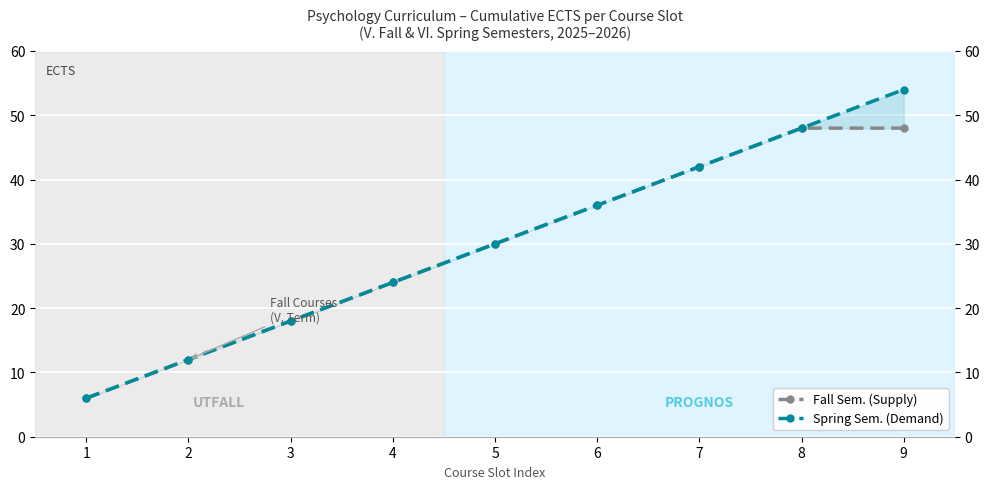

True or false: Fall Sem. (Supply) and Spring Sem. (Demand) intersect in this chart.

False